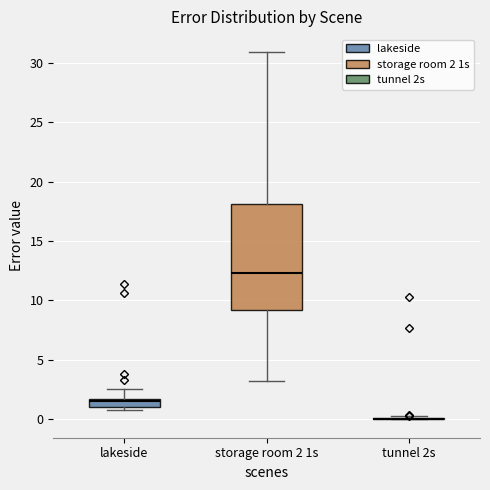

Which box is the tallest, from its lower edge to its upper edge?

storage room 2 1s